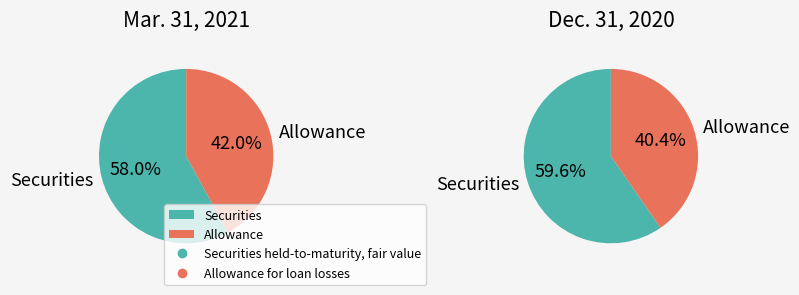

Is it true that Securities held-to-maturity, fair value is 72% of the pie?

False